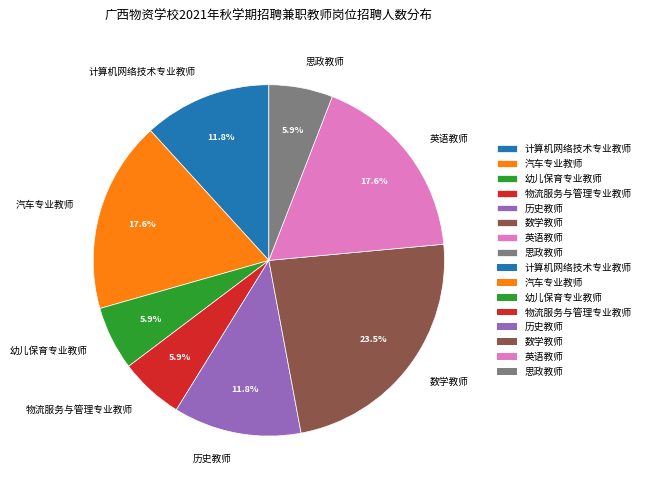

Is 数学教师 the majority of the pie?

No